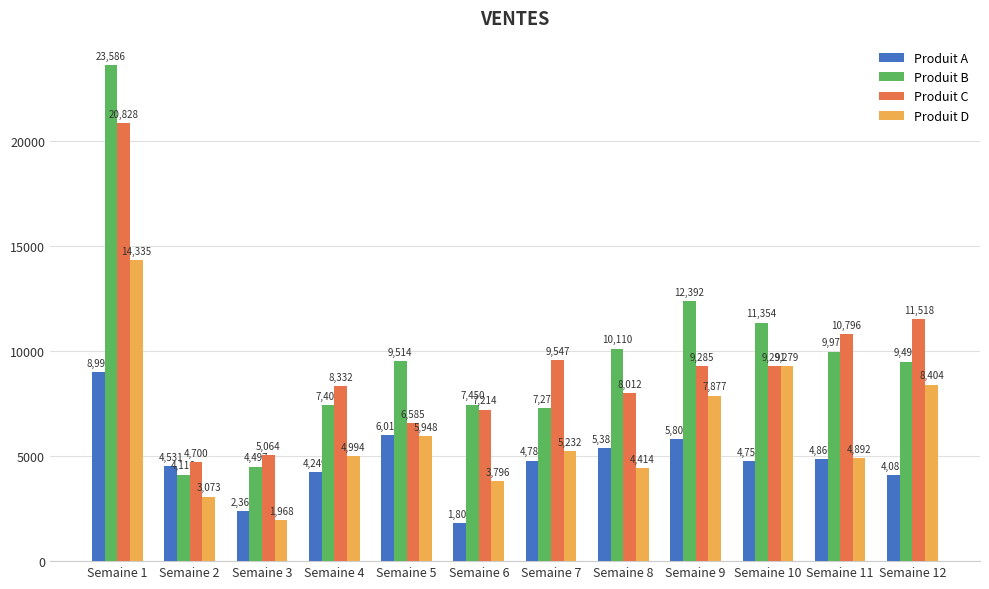

What is the difference between the second highest and second lowest values in the Produit A series?

3650